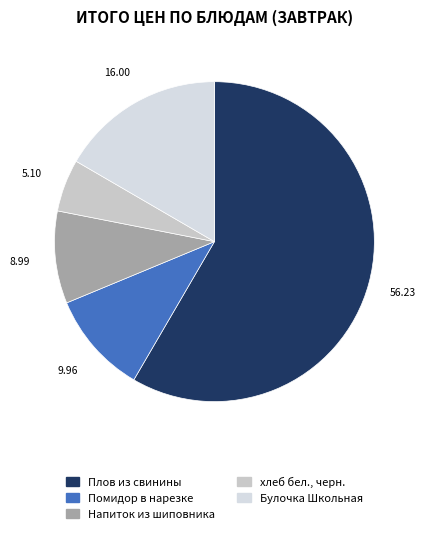

True or false: хлеб бел., черн. accounts for 1% of the total.

False